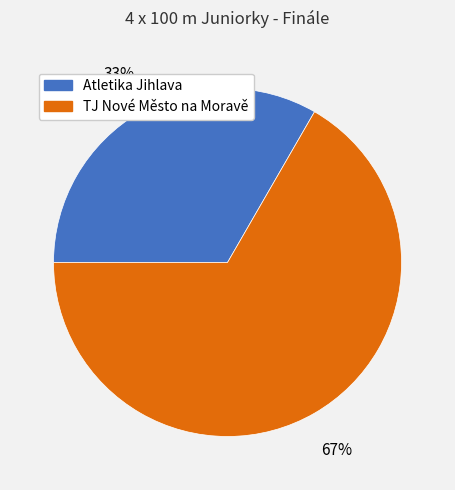

Is it true that Atletika Jihlava is 33% of the pie?

True